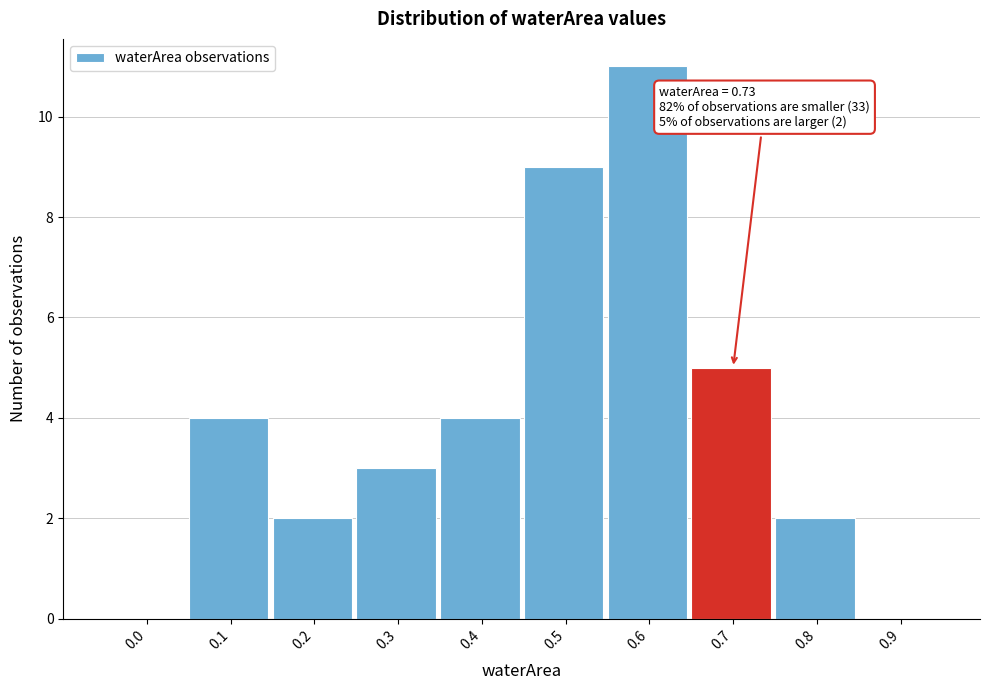

Reading right to left, extract all data points from this chart.

0.9=0	0.8=2	0.7=5	0.6=11	0.5=9	0.4=4	0.3=3	0.2=2	0.1=4	0.0=0